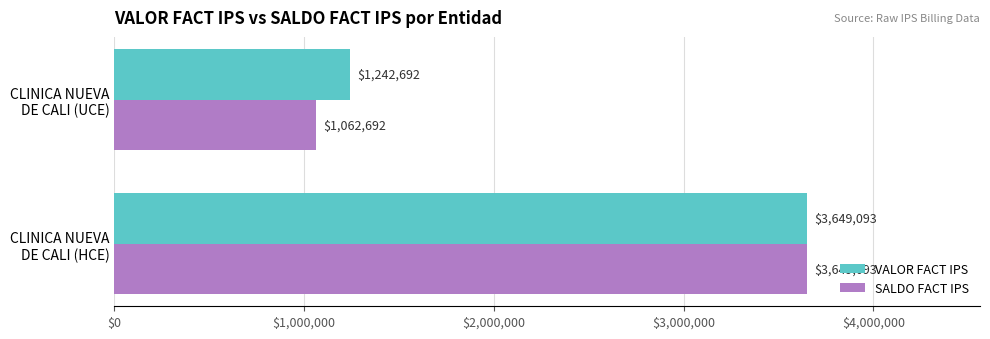

How many distinct data groups are displayed?

2